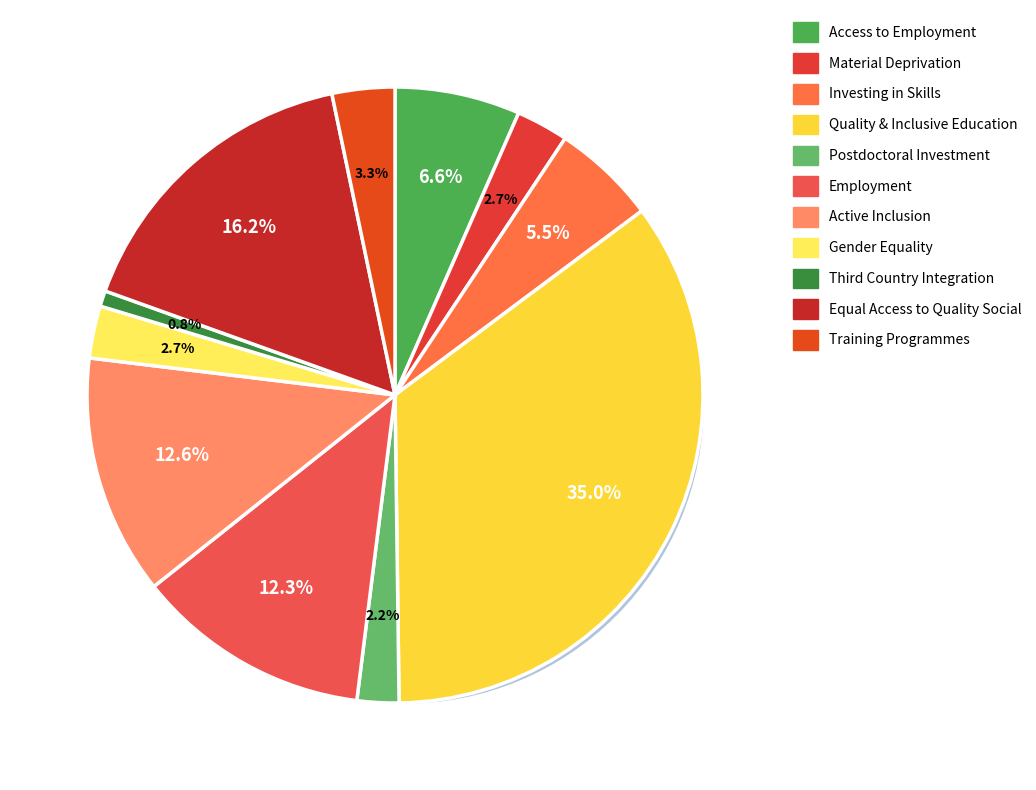

What is the largest slice in the pie chart?

Call 2.1 Quality and inclusive education